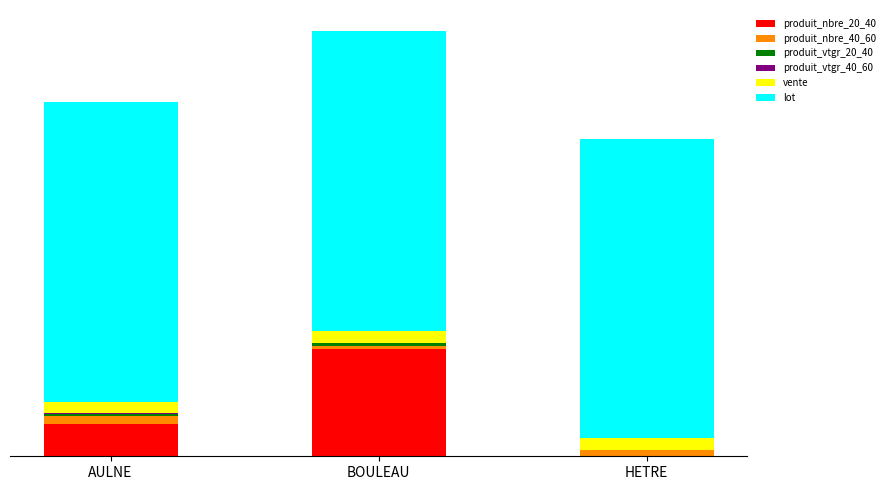

Are the bars grouped side by side (vs. stacked)?

No